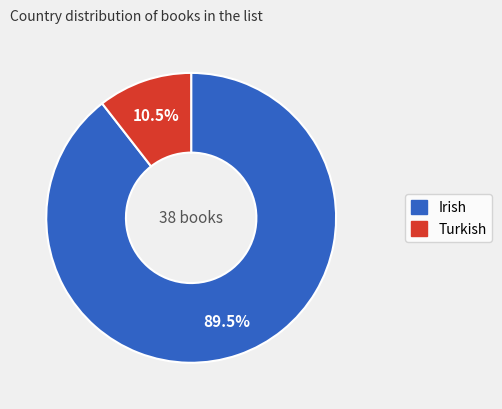

Between Turkish and Irish, which is larger?

Irish